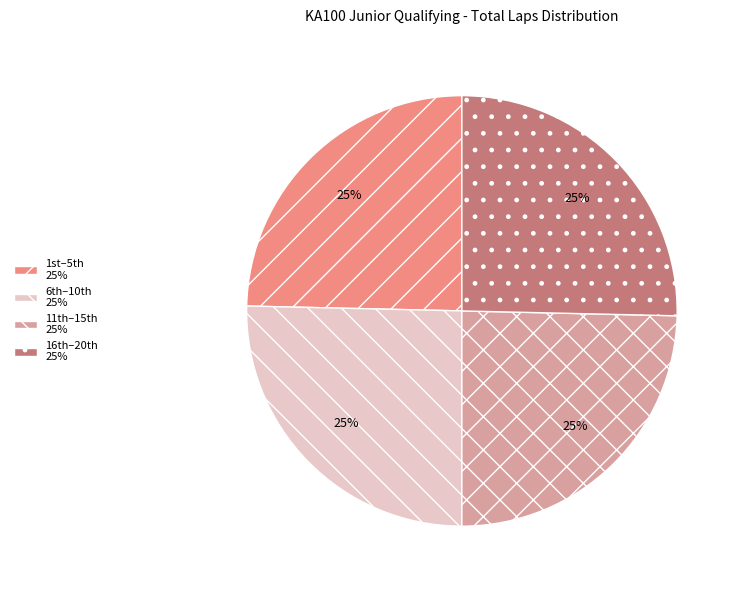

Is there any slice that represents more than half of the pie?

No